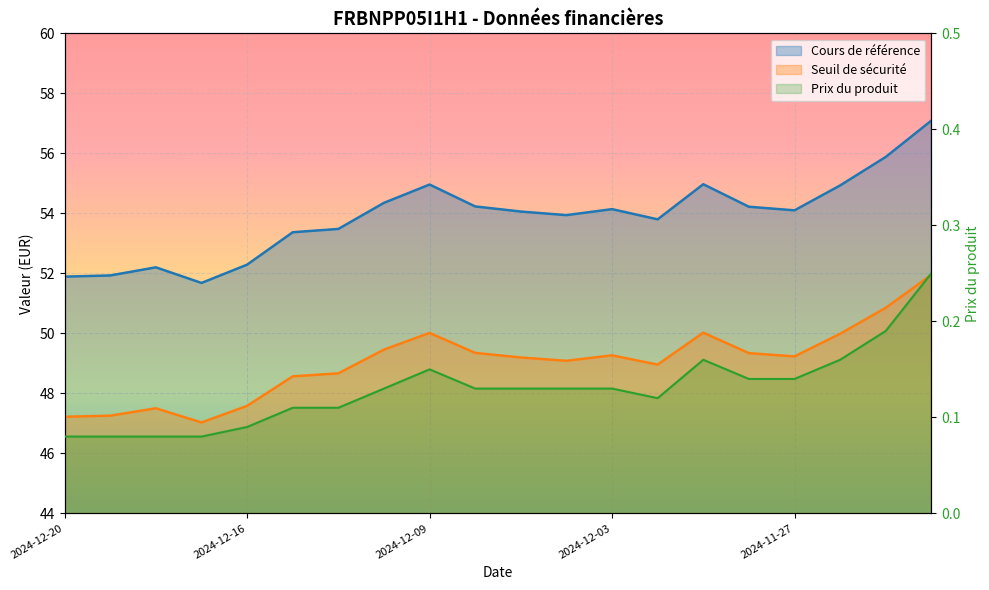

Is the value of Cours de référence at 2024-12-16 greater than the value of Prix du produit at 2024-12-18?

Yes